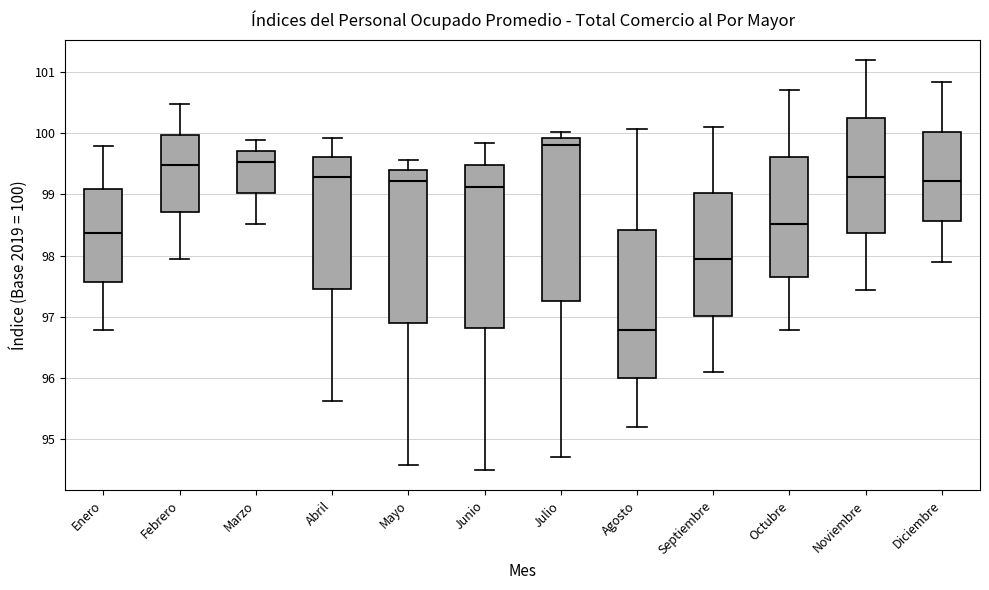

Reading left to right, transcribe this box plot: for each box, give where its median line is, the range the box spans, and where its two whiskers end, as read against the y-axis. The values are not printed on the chart, so give them approximately, as read against the axis.

Enero: median 98.4, box 97.6 to 99.1, whiskers 96.8 to 99.8
Febrero: median 99.5, box 98.7 to 100.0, whiskers 98.0 to 100.5
Marzo: median 99.5, box 99.0 to 99.7, whiskers 98.5 to 99.9
Abril: median 99.3, box 97.5 to 99.6, whiskers 95.6 to 99.9
Mayo: median 99.2, box 96.9 to 99.4, whiskers 94.6 to 99.6
Junio: median 99.1, box 96.8 to 99.5, whiskers 94.5 to 99.8
Julio: median 99.8, box 97.3 to 99.9, whiskers 94.7 to 100.0
Agosto: median 96.8, box 96.0 to 98.4, whiskers 95.2 to 100.1
Septiembre: median 98.0, box 97.0 to 99.0, whiskers 96.1 to 100.1
Octubre: median 98.5, box 97.7 to 99.6, whiskers 96.8 to 100.7
Noviembre: median 99.3, box 98.4 to 100.2, whiskers 97.4 to 101.2
Diciembre: median 99.2, box 98.6 to 100.0, whiskers 97.9 to 100.8